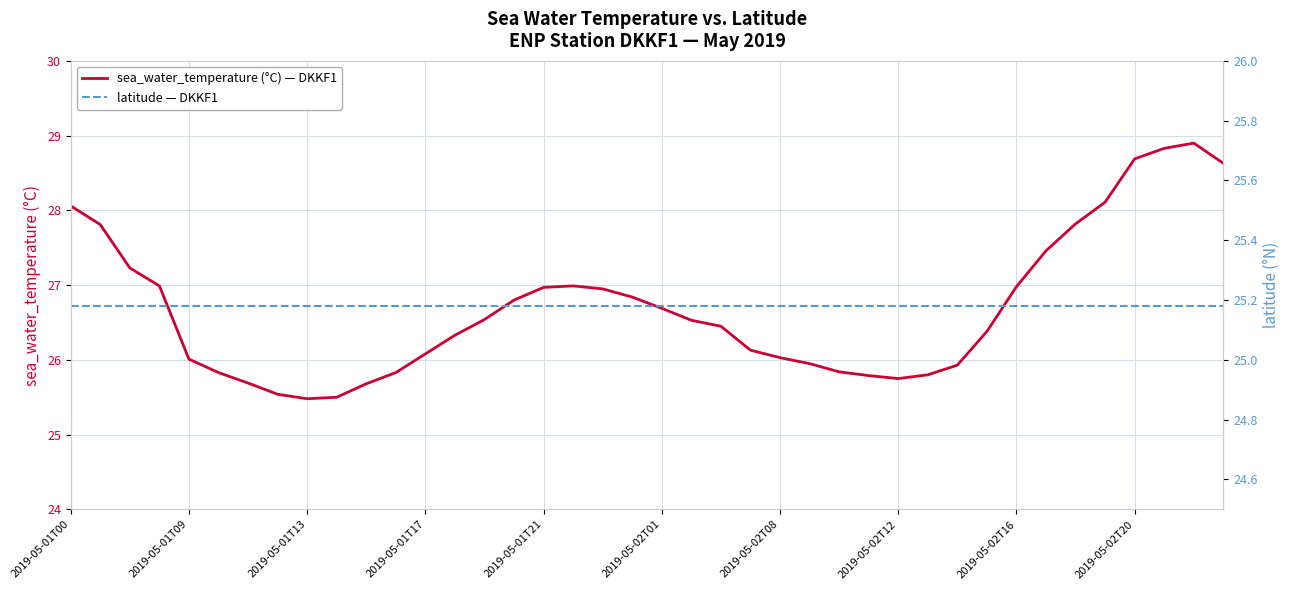

What are all the series names shown in the legend?

sea_water_temperature (°C) — DKKF1, latitude — DKKF1